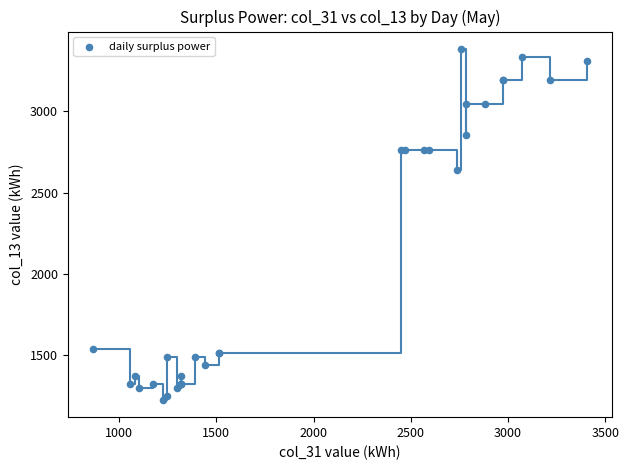

What Y value in the scatter plot is closest to 2304?

2640